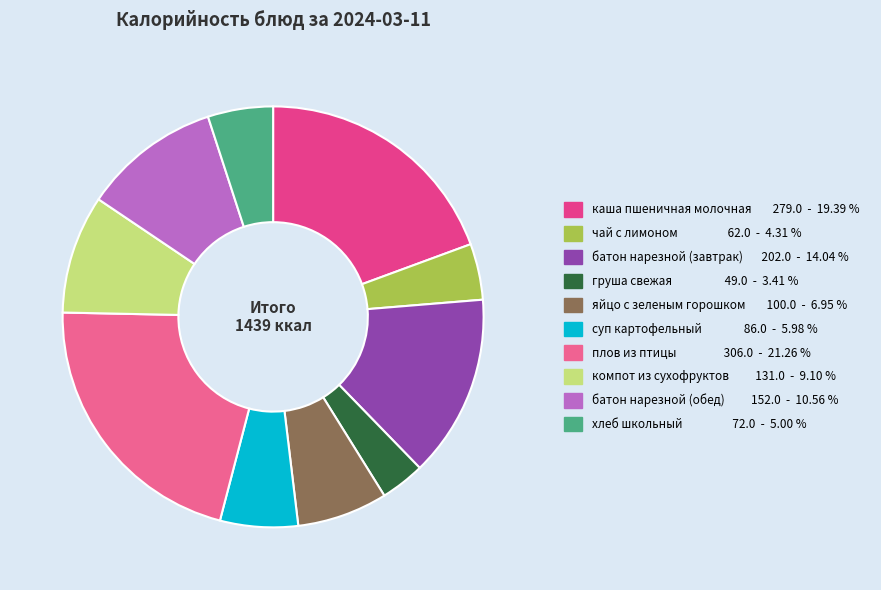

Between суп картофельный and каша пшеничная молочная, which is larger?

каша пшеничная молочная